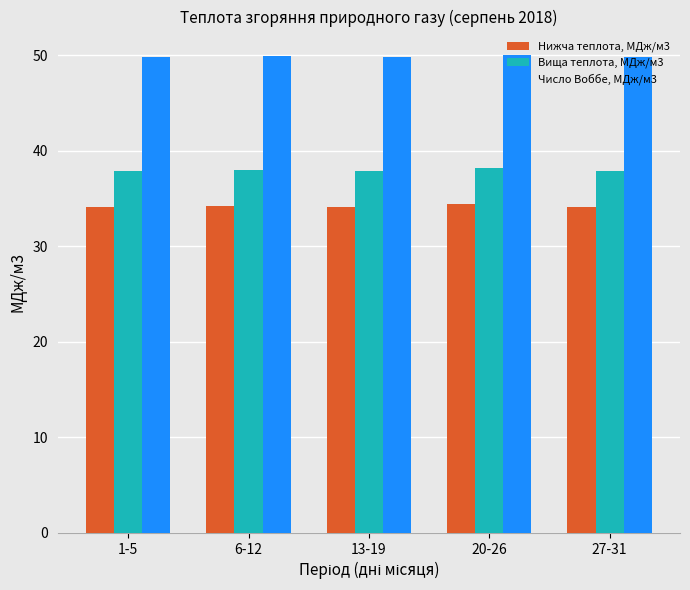

Is the value of Нижча теплота, МДж/м3 at 13-19 greater than the value of Вища теплота, МДж/м3 at 13-19?

No